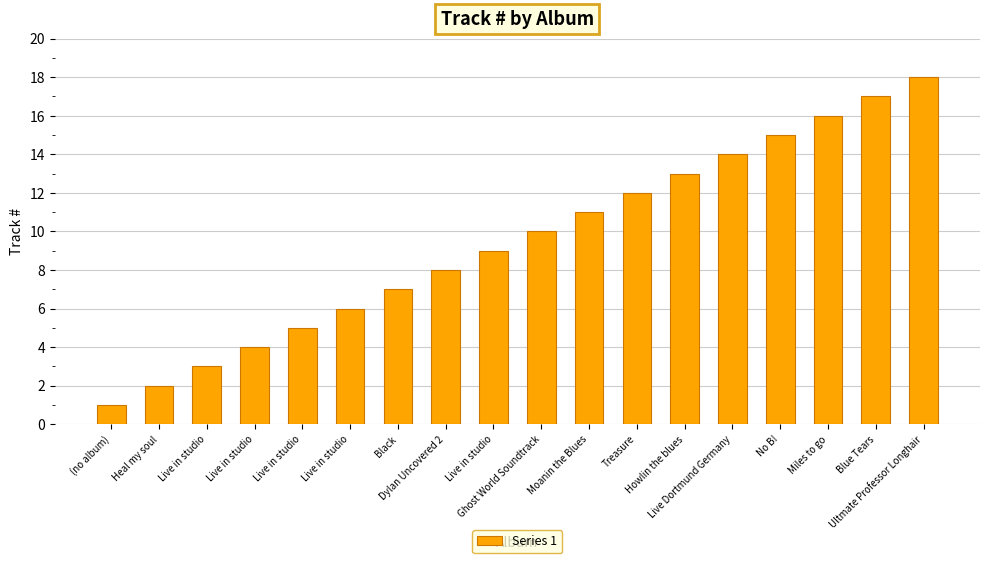

What is the sum of the values at Live in studio and Live in studio?

7